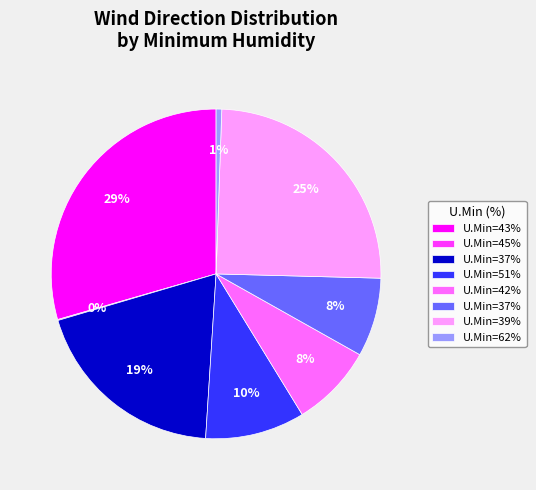

To the nearest percent, what is the average slice percentage?

12%